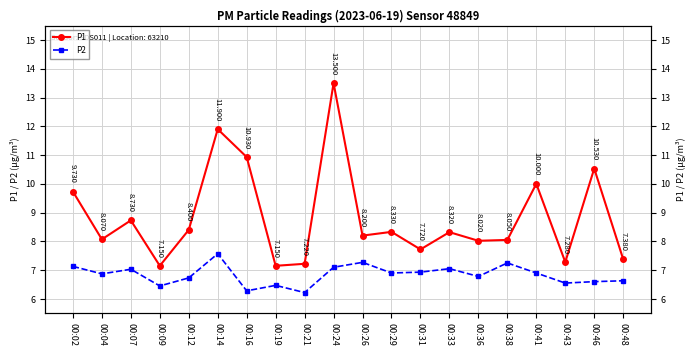

Reading left to right, list all the values displayed in this chart.

P1: 9.7	8.1	8.7	7.2	8.4	11.9	10.9	7.2	7.2	13.5	8.2	8.3	7.7	8.3	8.0	8.1	10.0	7.3	10.5	7.4
P2: 7.1	6.9	7.0	6.5	6.7	7.6	6.3	6.5	6.2	7.1	7.3	6.9	6.9	7.0	6.8	7.2	6.9	6.5	6.6	6.6